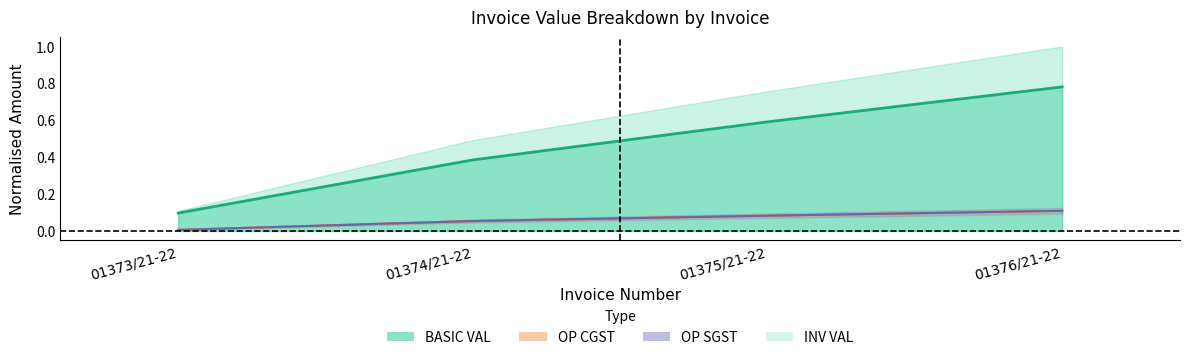

The BASIC VAL series shows 0.2 at 01376/21-22. True or false?

False